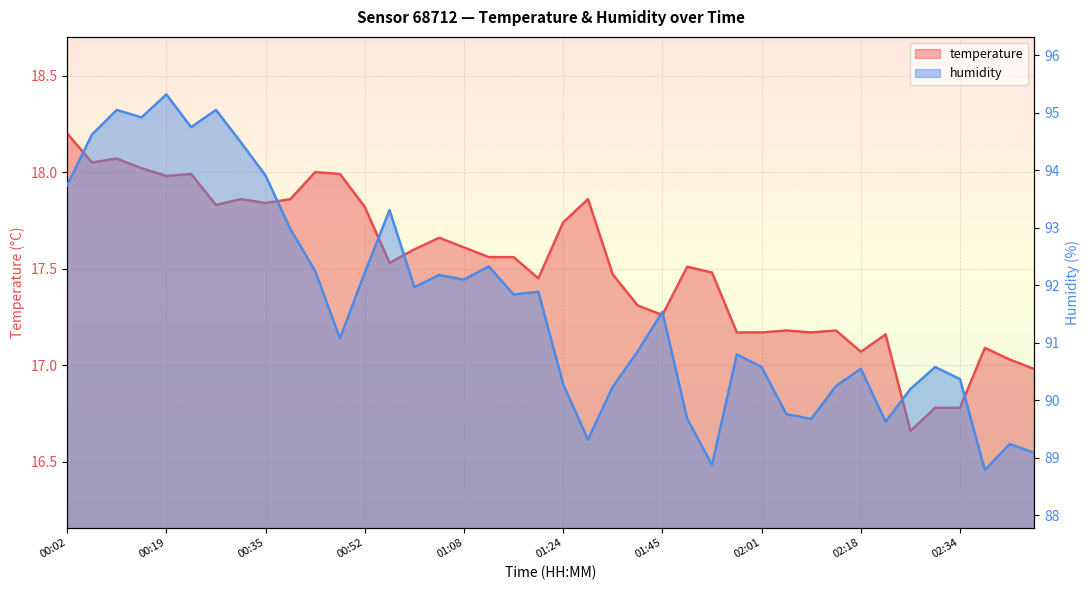

What is the approximate value of humidity at 00:06?

94.6